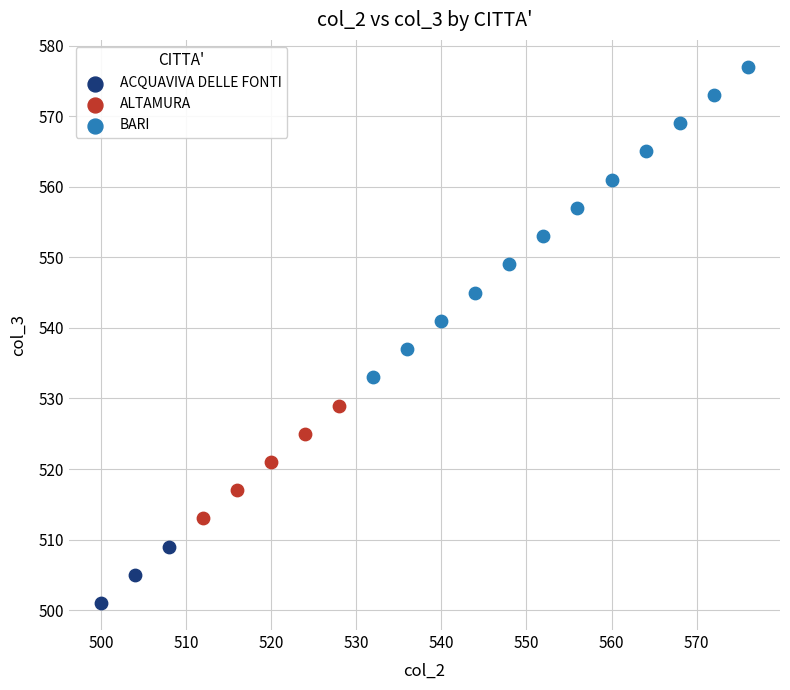

Which series reaches the minimum Y coordinate?

ACQUAVIVA DELLE FONTI